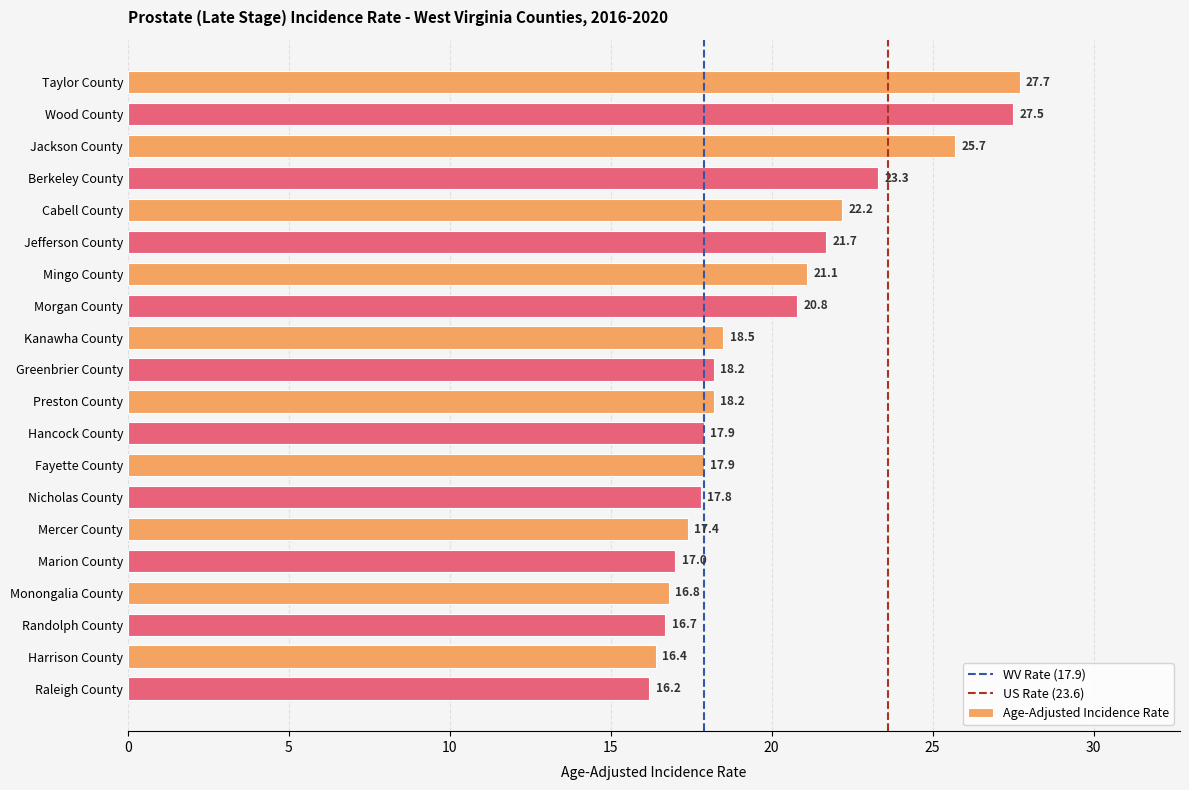

What is the value of the 12th bar from the top?

17.9